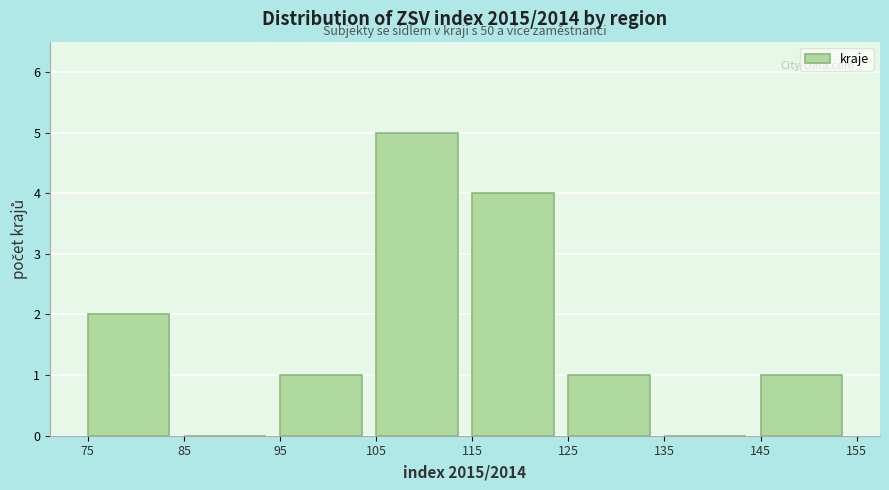

Which range on the x-axis has the tallest bar?

105 to 115